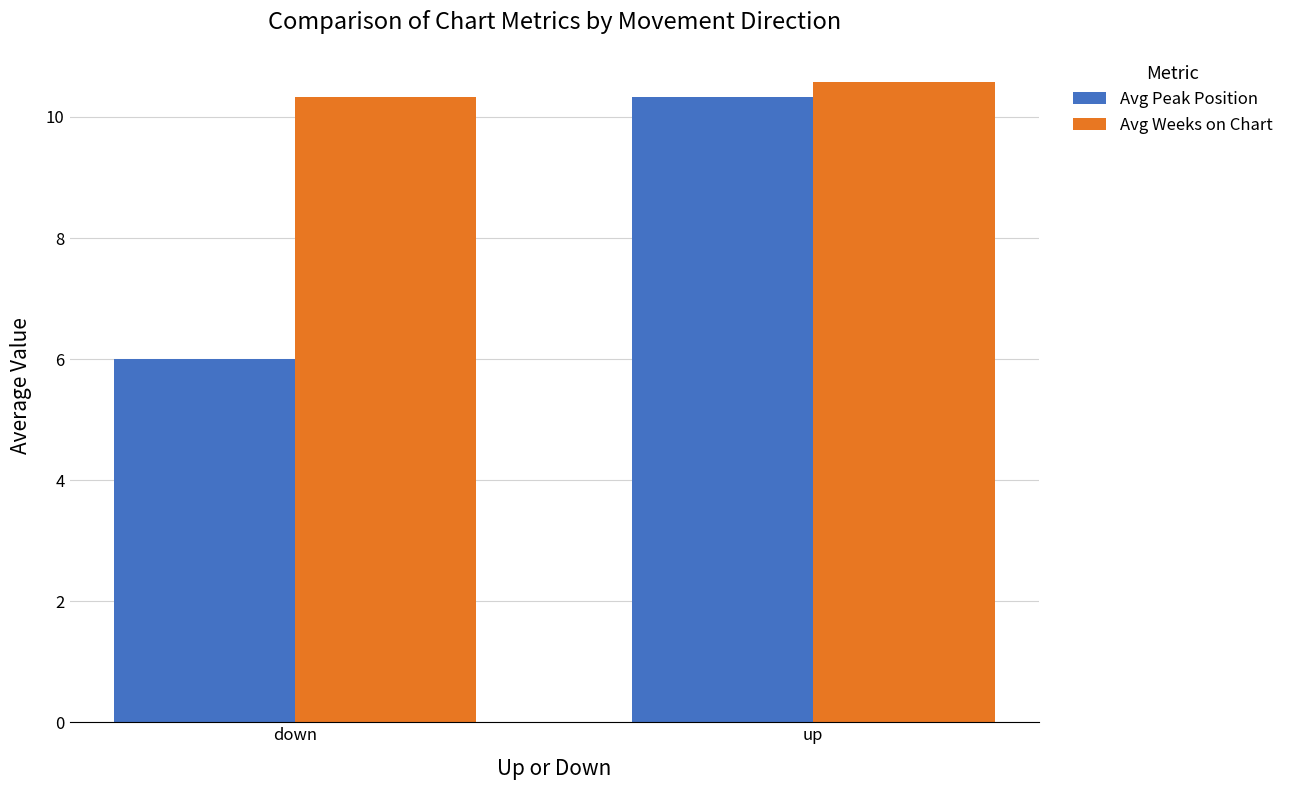

Reading left to right, what are all the values shown in this chart?

Avg Peak Position: 6.0	10.3
Avg Weeks on Chart: 10.3	10.6